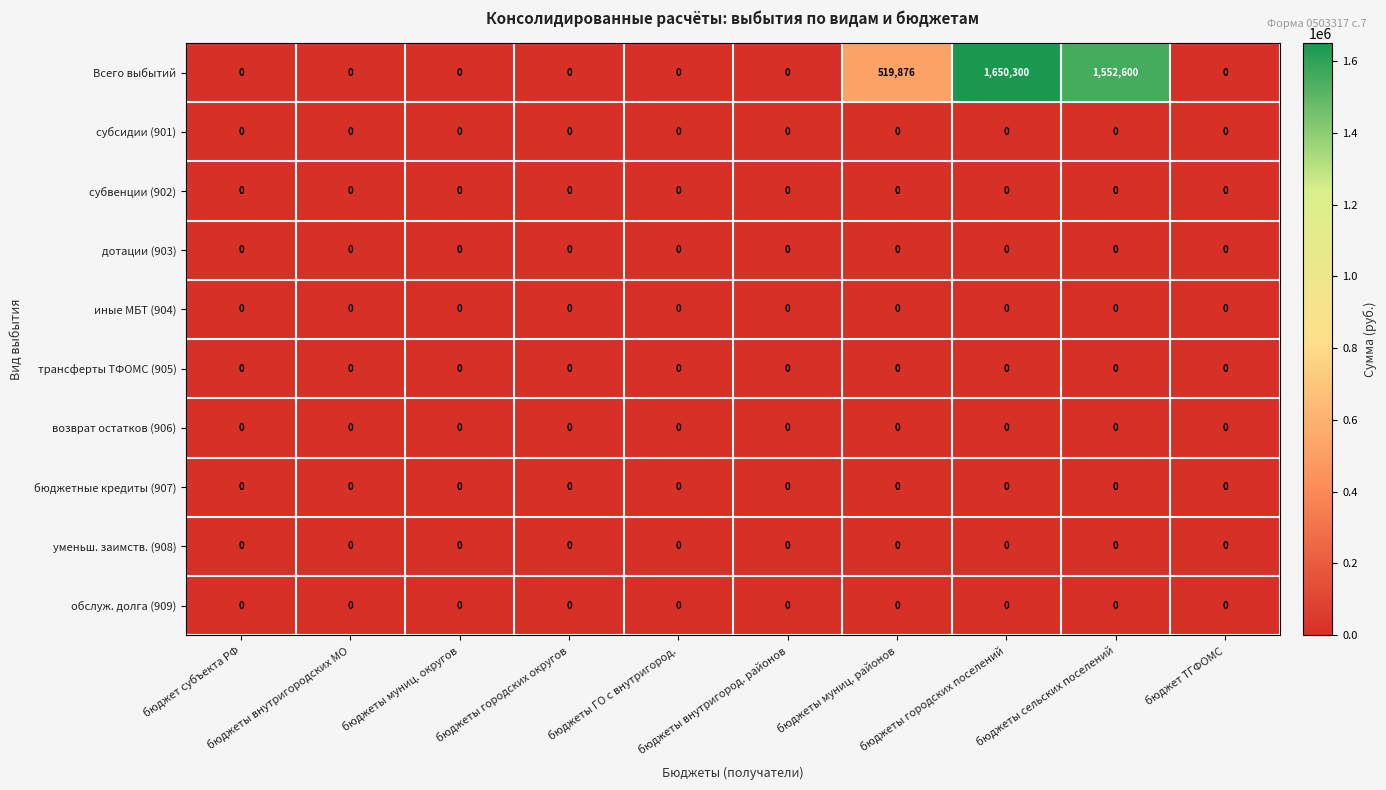

At how many categories does at least one series exceed 210891?

3